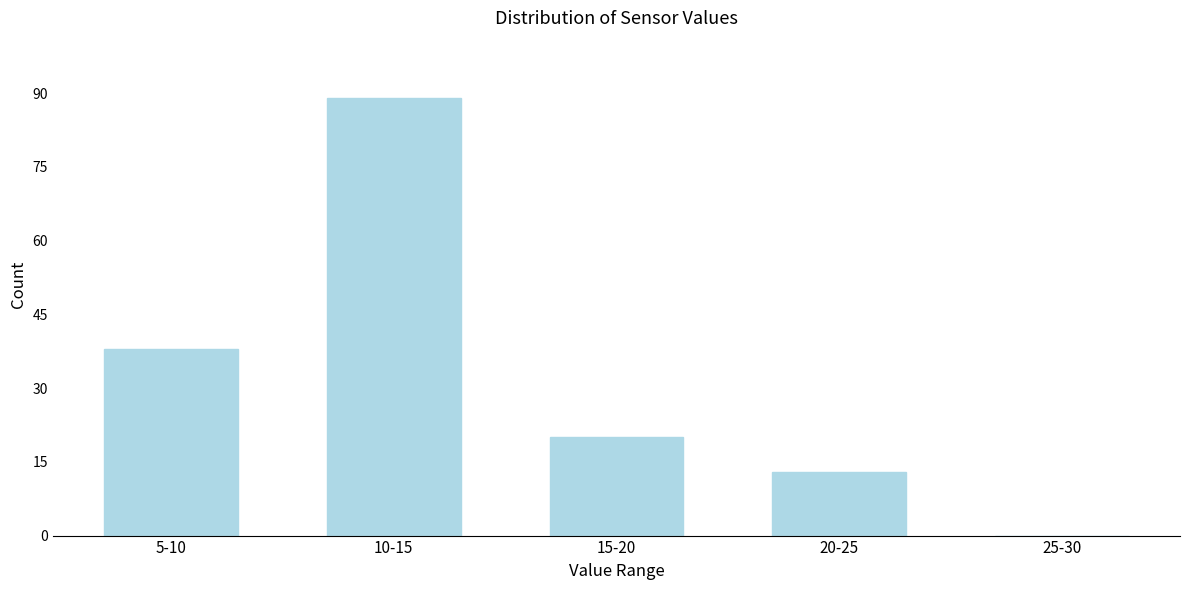

Reading left to right, what are all the values shown in this chart?

5-10=38	10-15=89	15-20=20	20-25=13	25-30=0